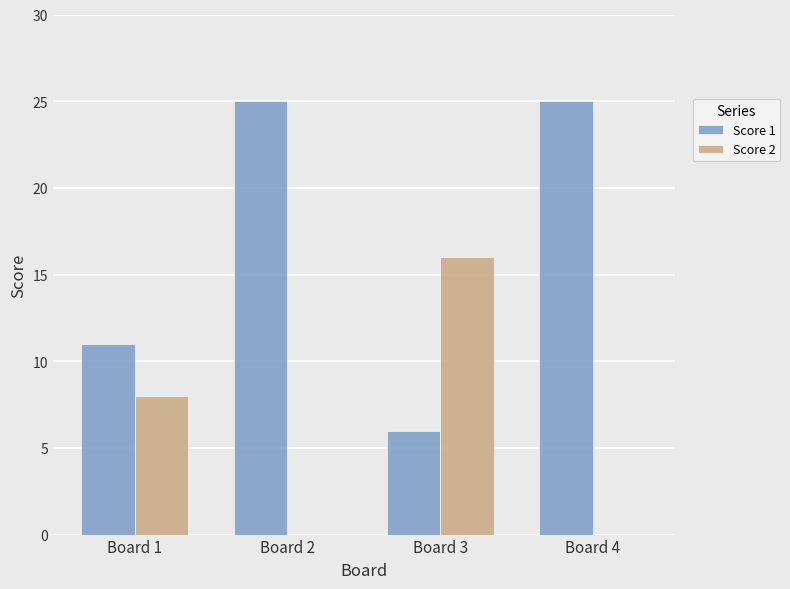

Count the number of categories in the chart.

4